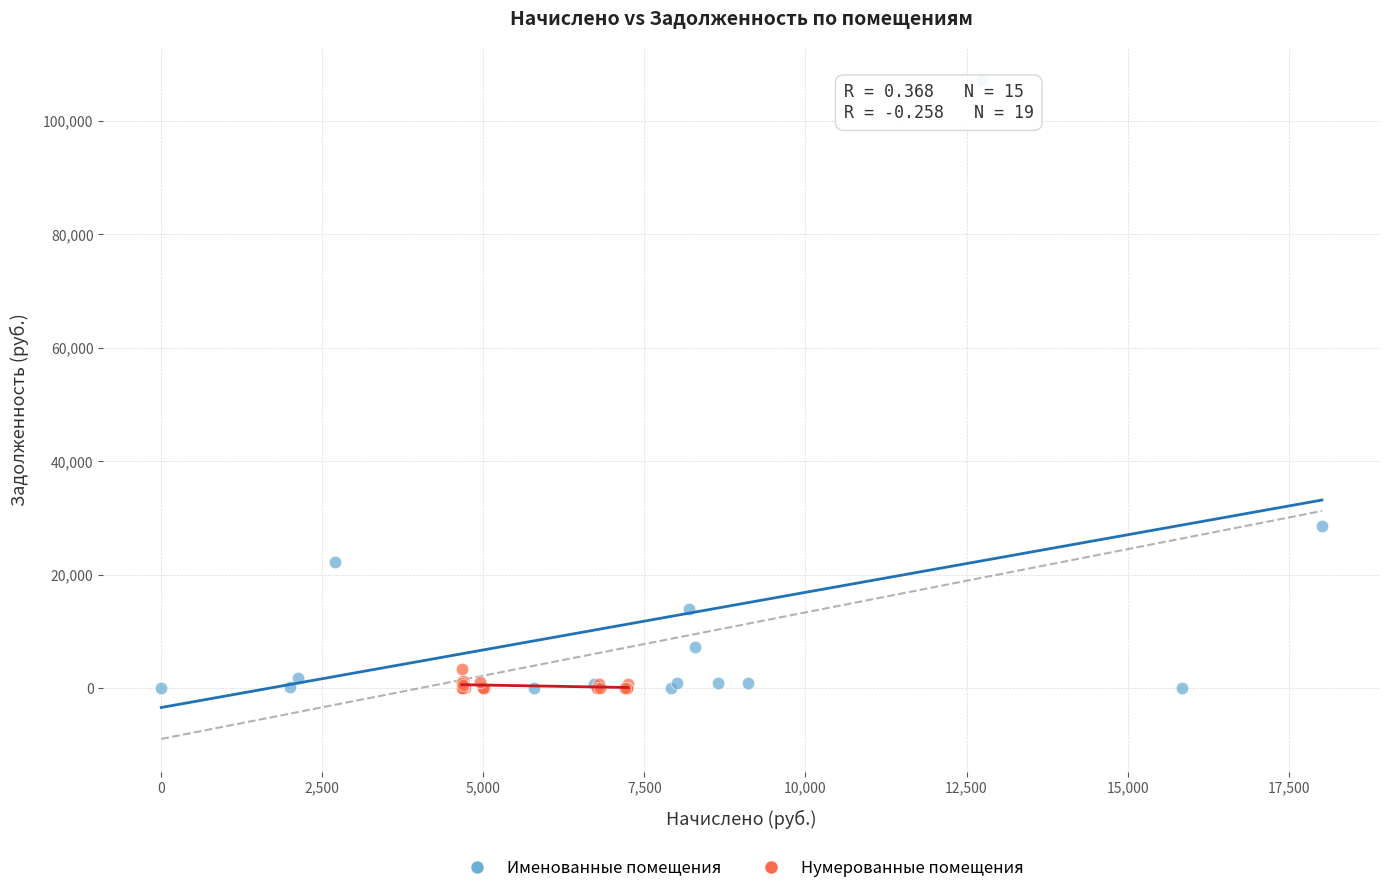

Which series has the widest spread of Y values?

Именованные помещения